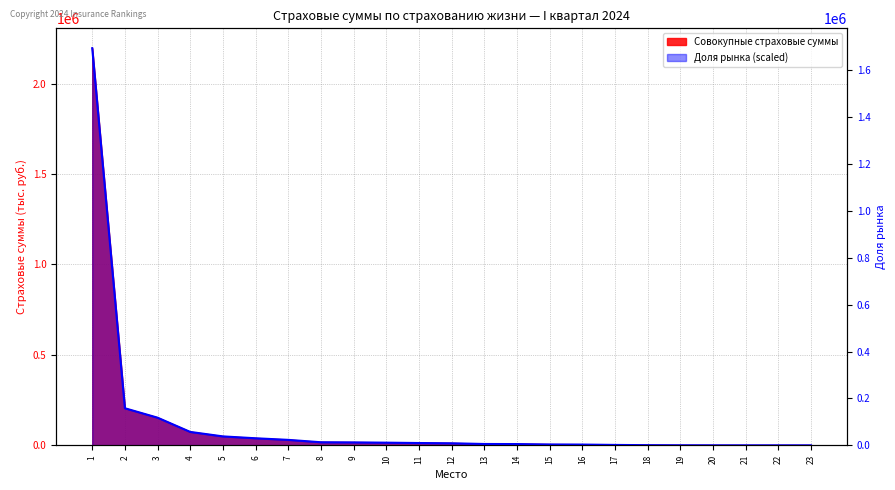

Is it true that Совокупные страховые суммы equals 8852.6 at 12?

True